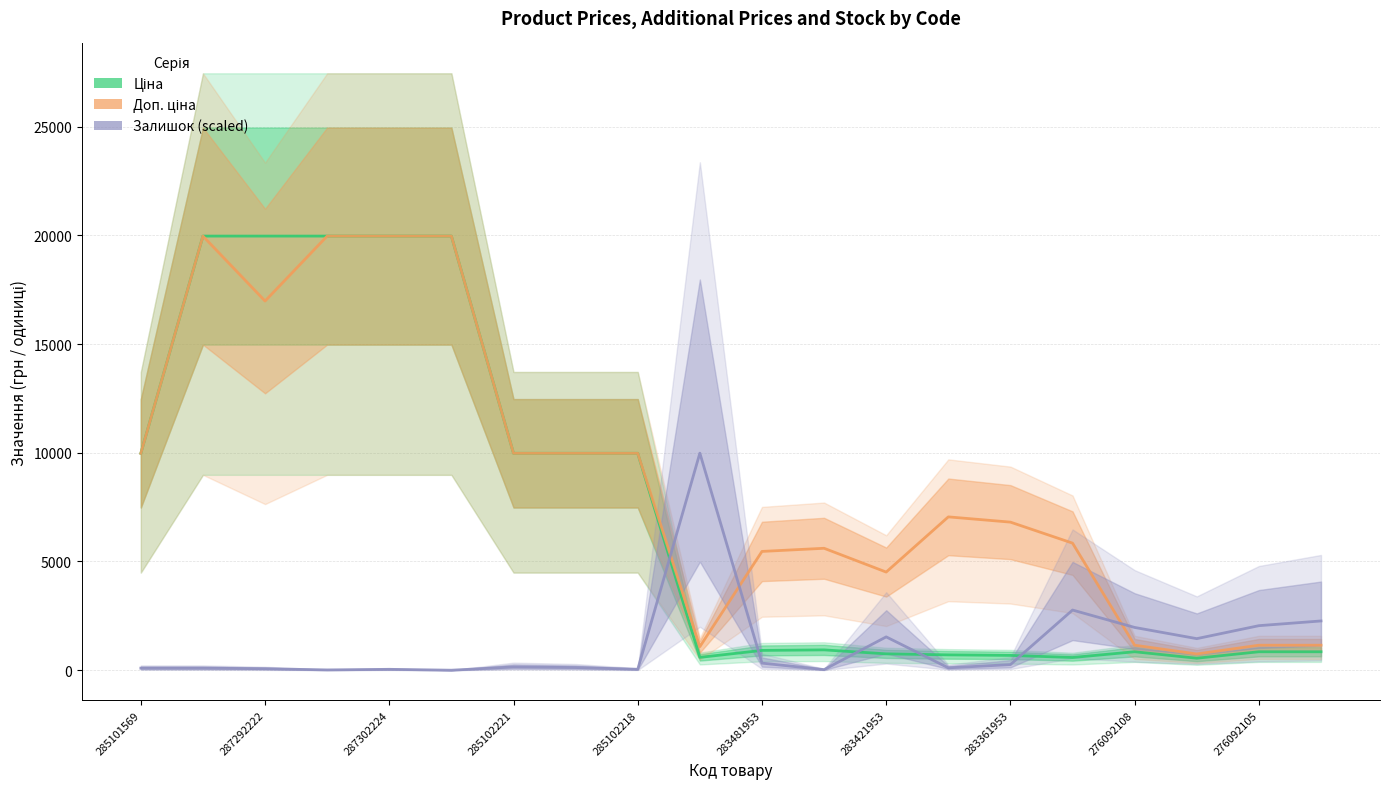

How many data points in Доп. ціна are above 7051?

10